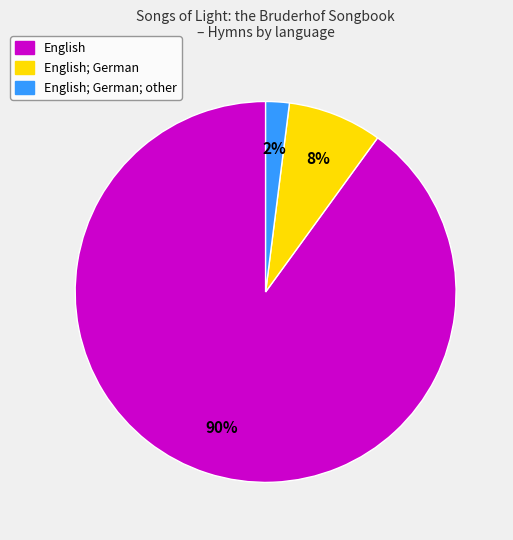

Count the number of slices in the pie.

3